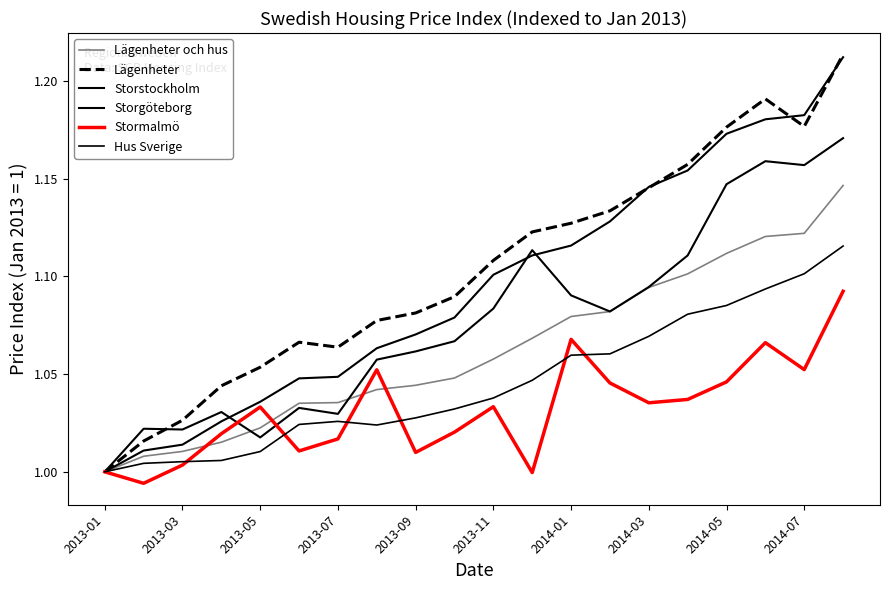

How many lines are shown in the chart?

6